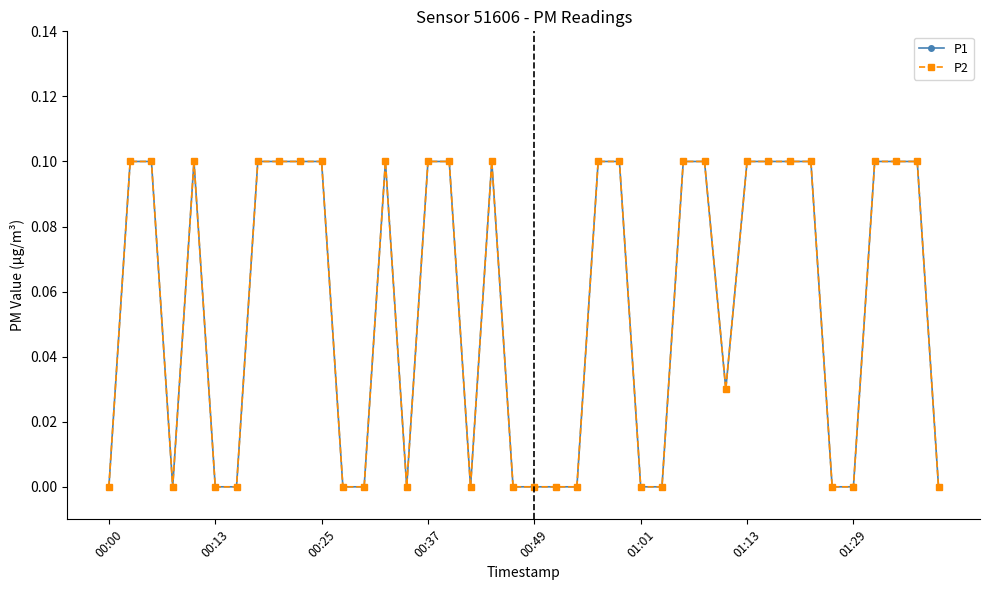

Does the chart have visible grid lines?

No